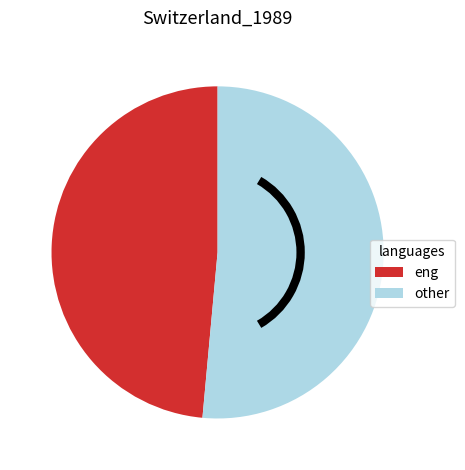

The other slice represents 51% of the pie. True or false?

True